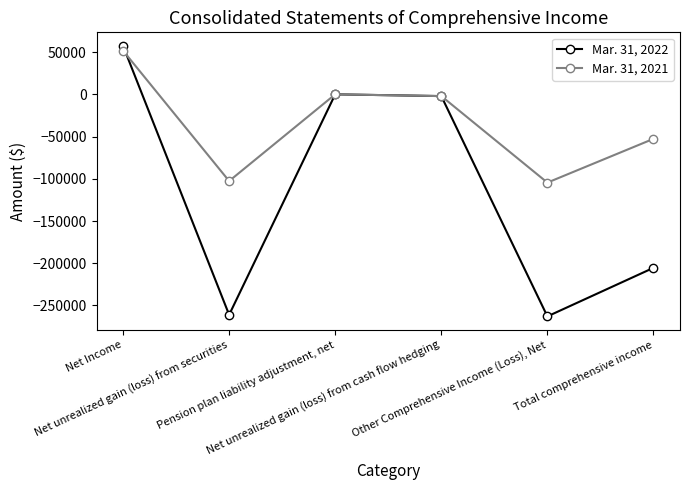

The Mar. 31, 2021 series shows -102605 at Net unrealized gain (loss) from securities. True or false?

True